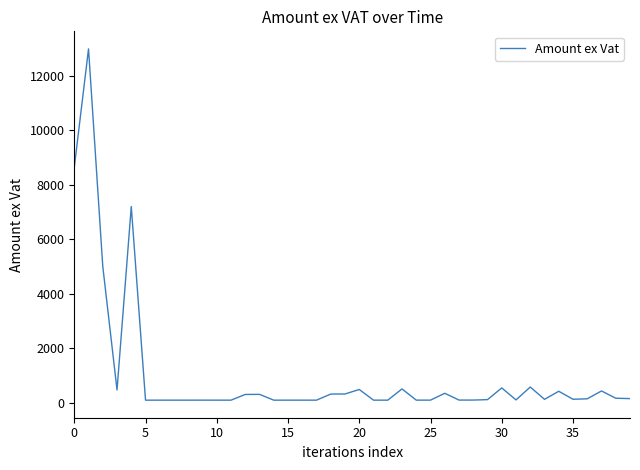

What is the difference between the maximum and minimum values?

12897.1